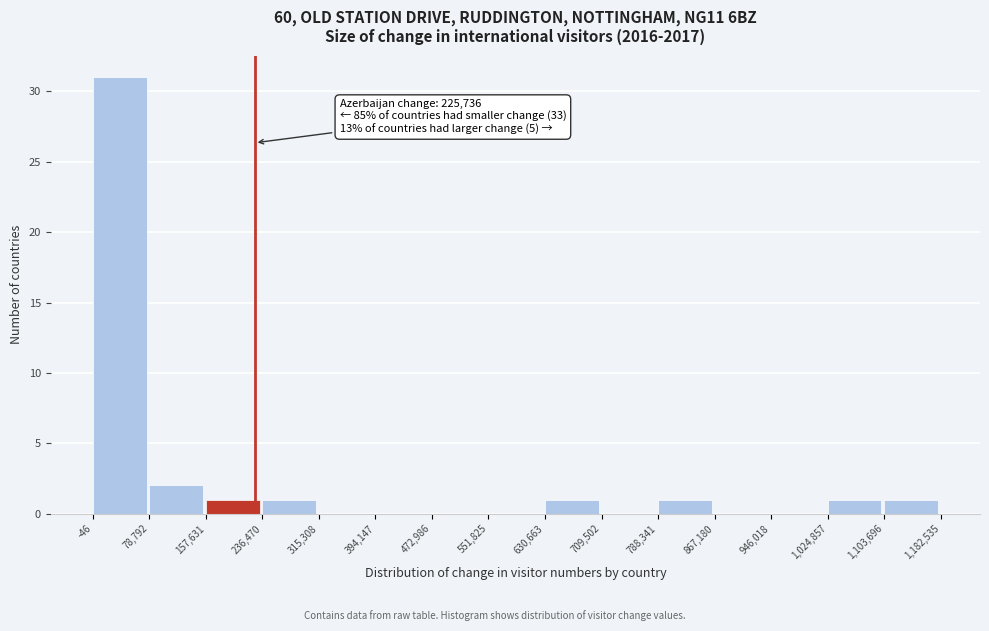

Over which range of the x-axis is the bar tallest?

-46 to 78,792